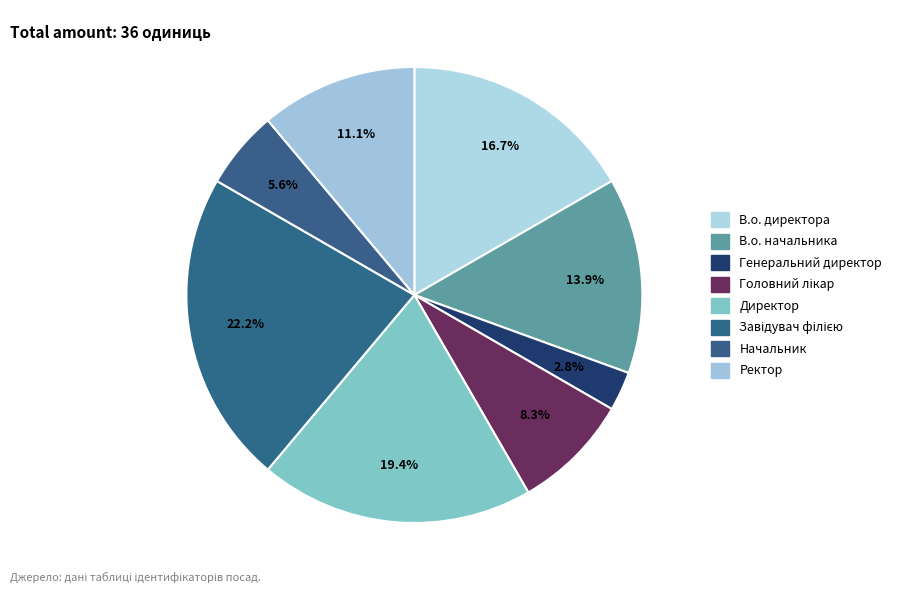

Is the sum of Генеральний директор and Завідувач філією greater than half?

No